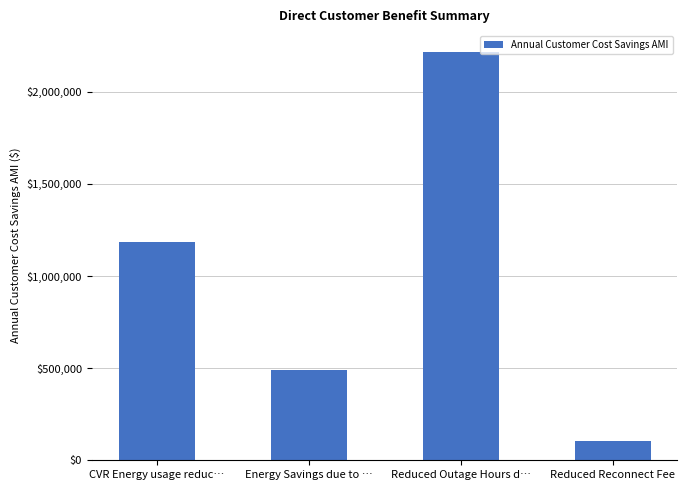

List the labels in order of value, largest first.

Reduced Outage Hours d…, CVR Energy usage reduc…, Energy Savings due to …, Reduced Reconnect Fee